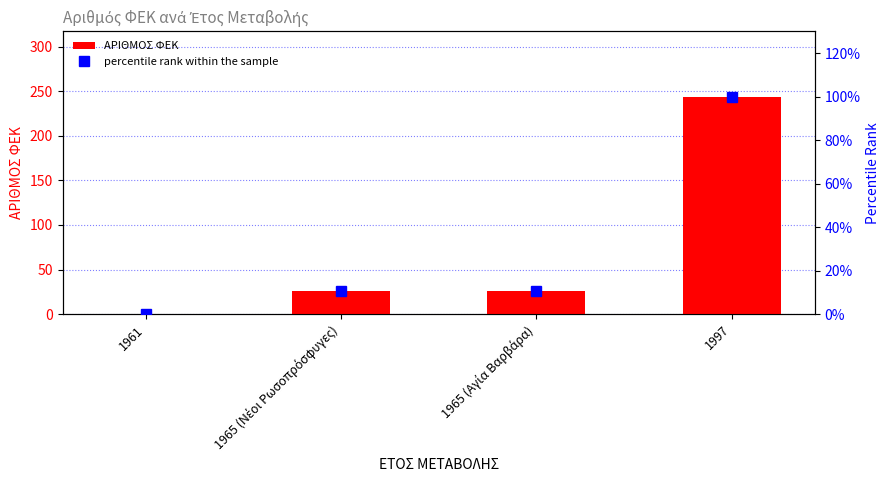

What is the greatest value displayed?

244.0